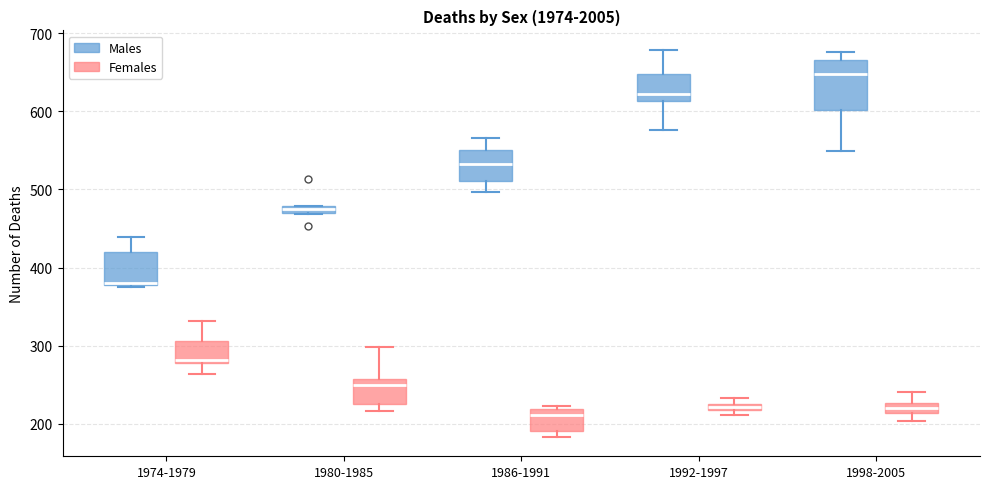

Which box is the tallest, from its lower edge to its upper edge?

1998-2005 (Males)